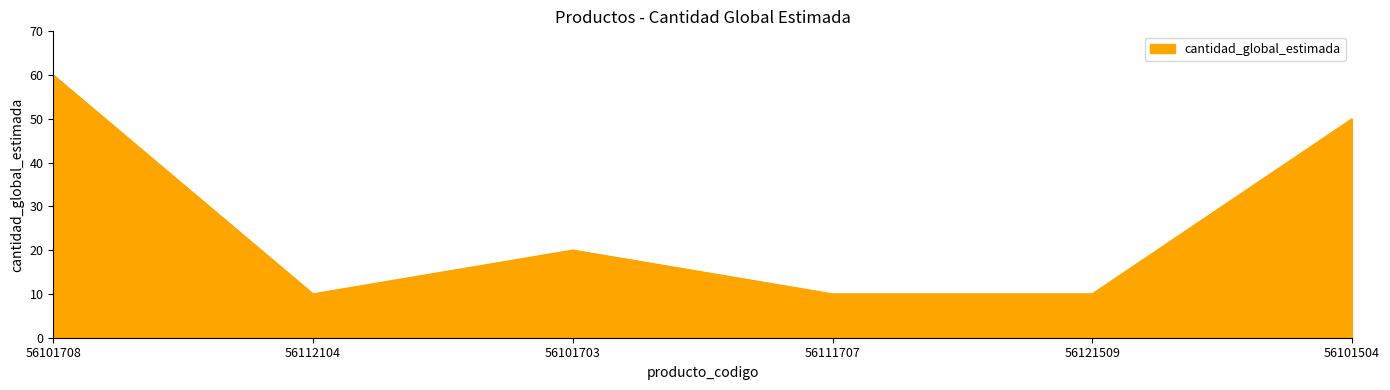

What position from the right is 56101708?

6